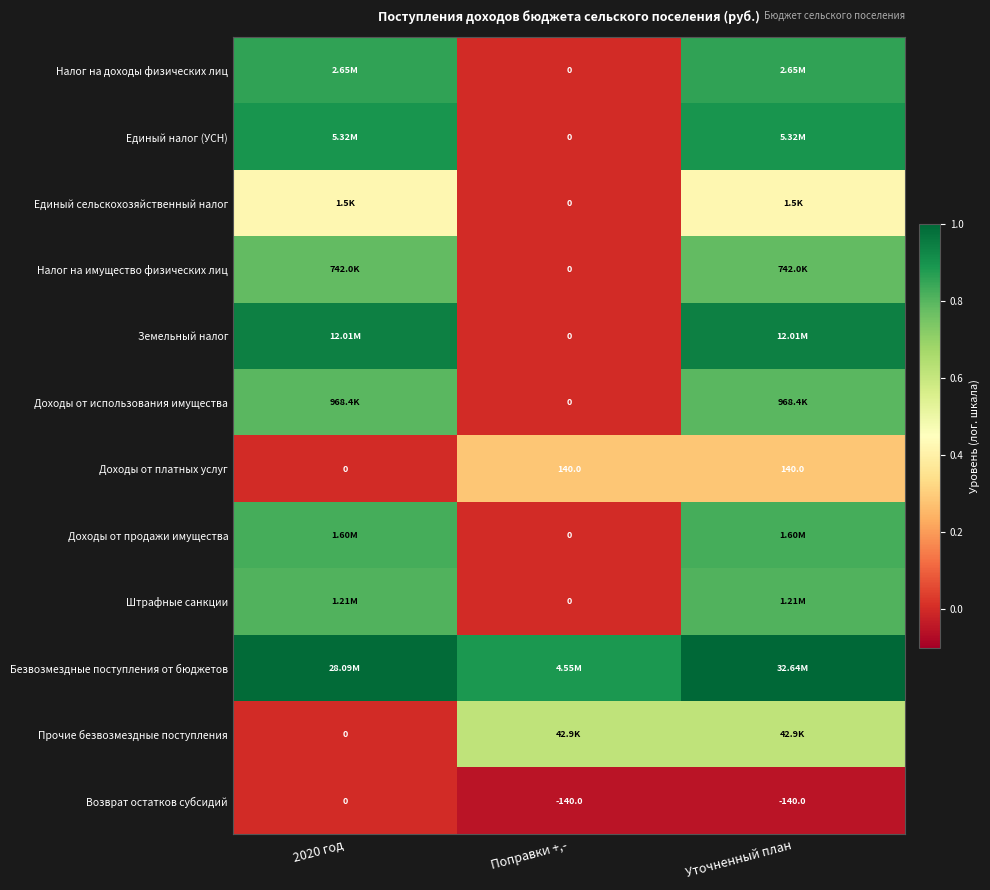

Is the value of Доходы от использования имущества at Поправки +,- greater than the value of Доходы от платных услуг at Уточненный план?

No